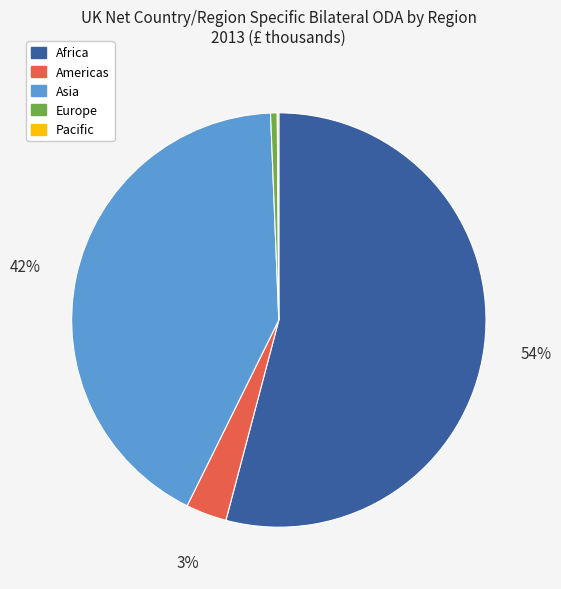

To the nearest percent, what is the difference between the Africa and Americas slice percentages?

51%